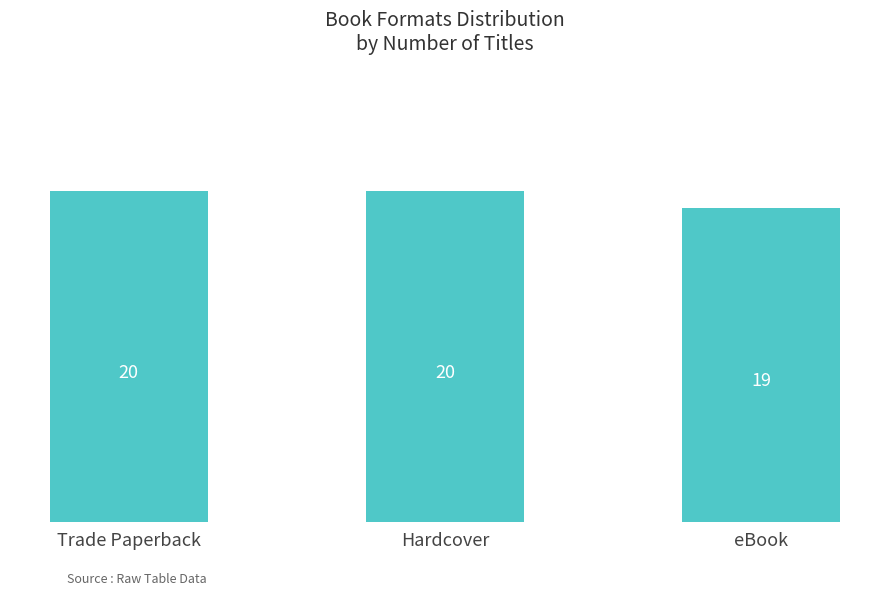

Read the value at Hardcover.

20